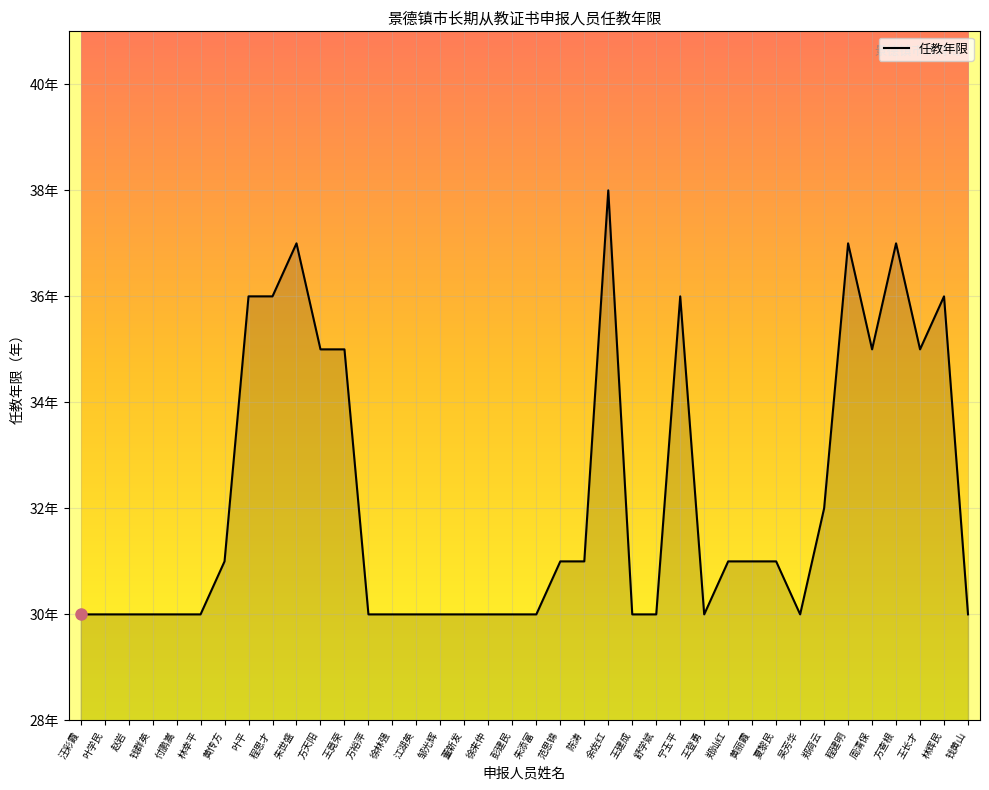

Is this an area chart (filled region under the line)?

Yes